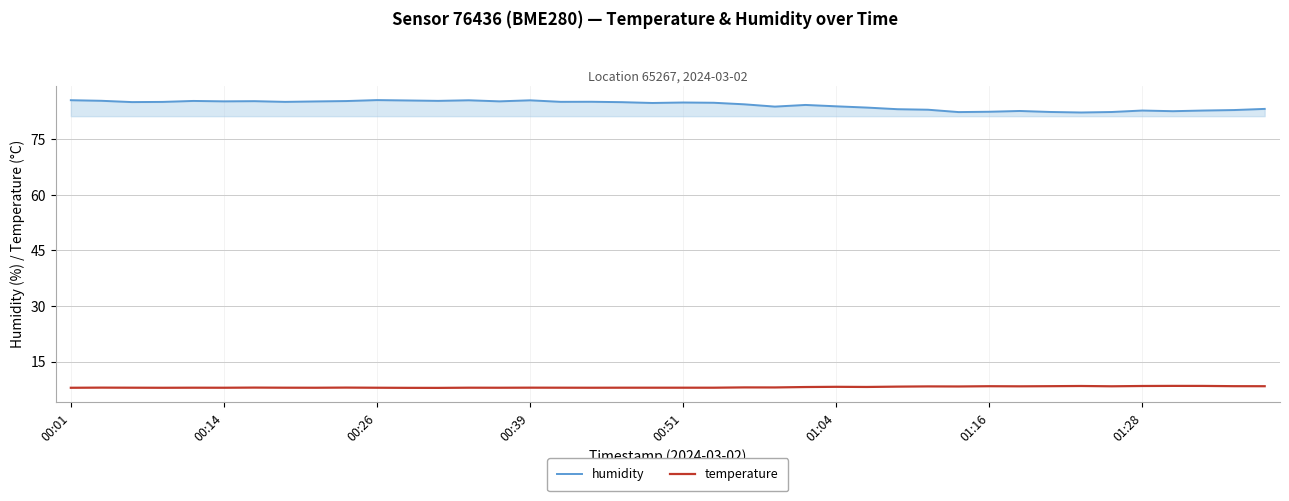

What is the minimum value shown in the chart?

7.9